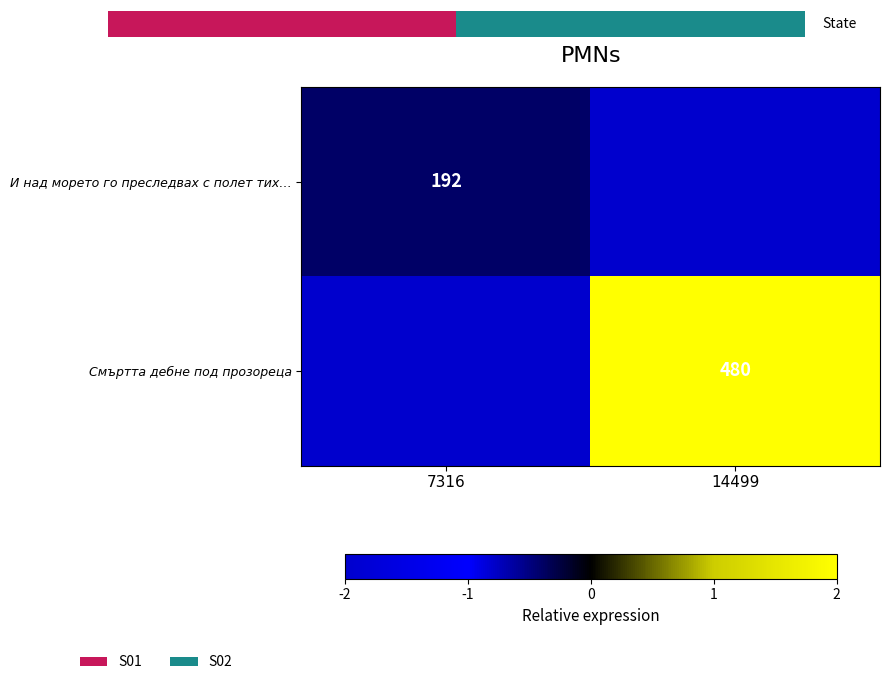

How many И над морето го преследвах с полет тих… values are between -2 and 0?

2